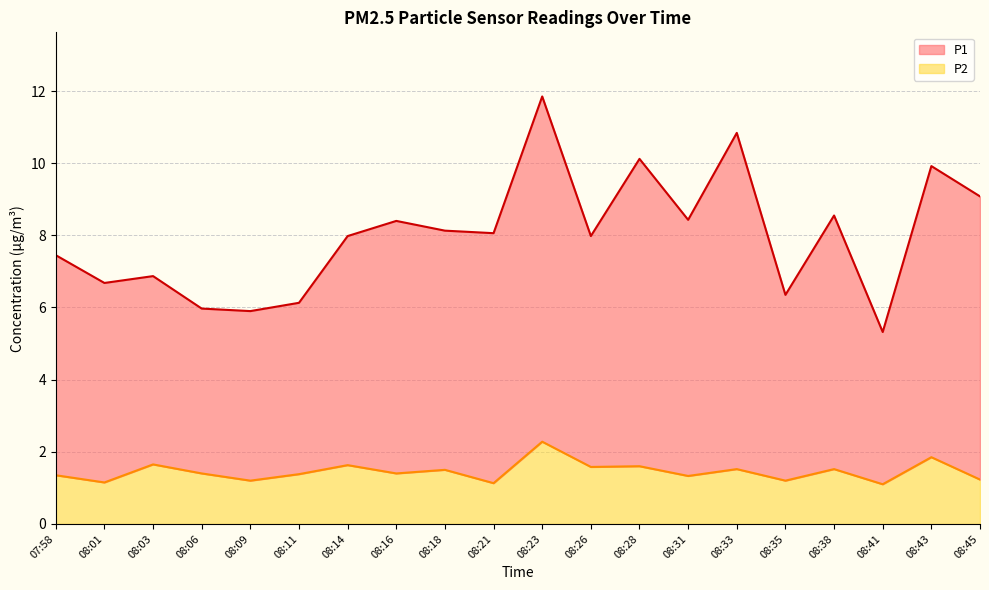

The P1 series shows 8.0 at 08:26. True or false?

True